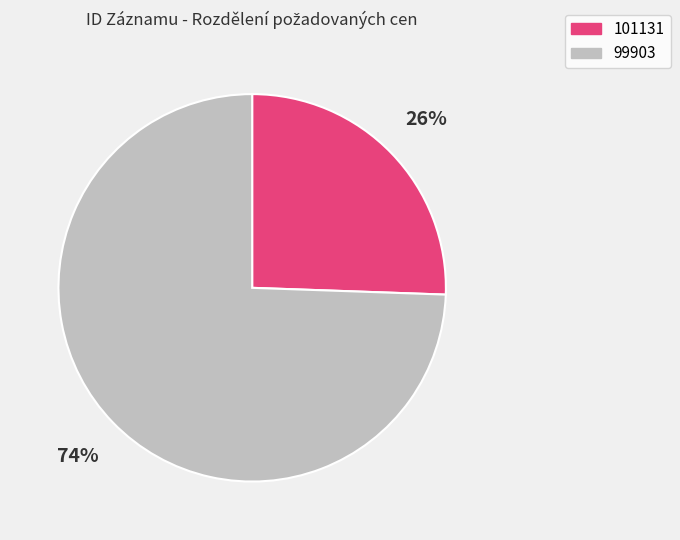

Between 99903 and 101131, which is larger?

99903